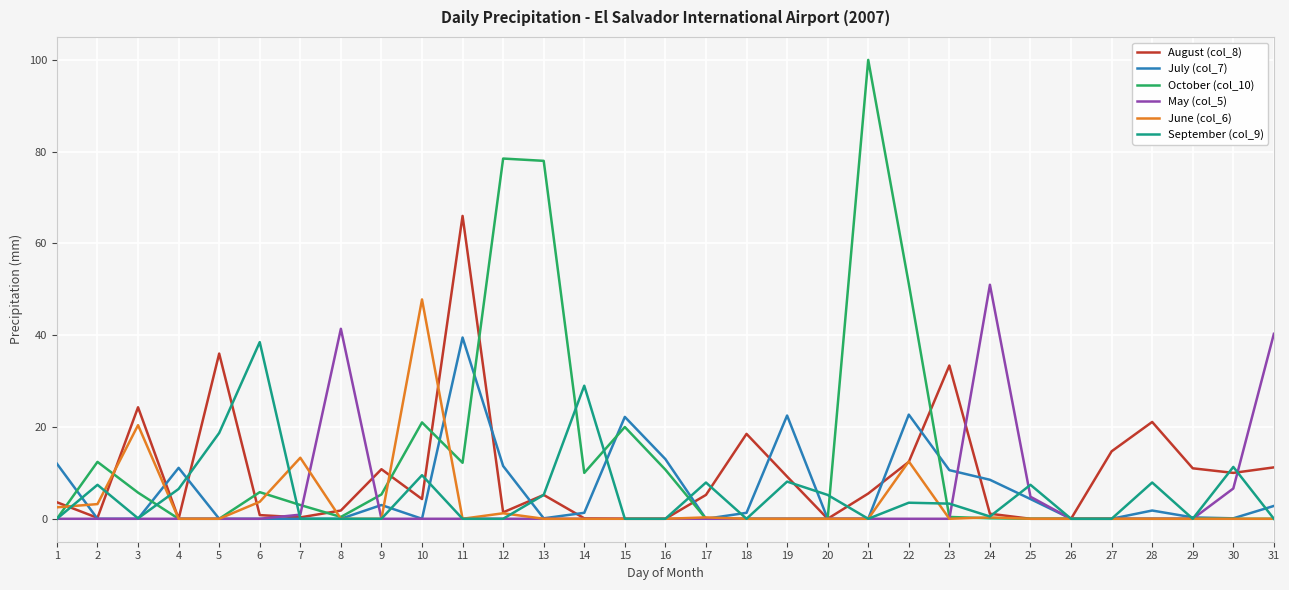

Which series changed the most between 22 and 26?

October (col_10)